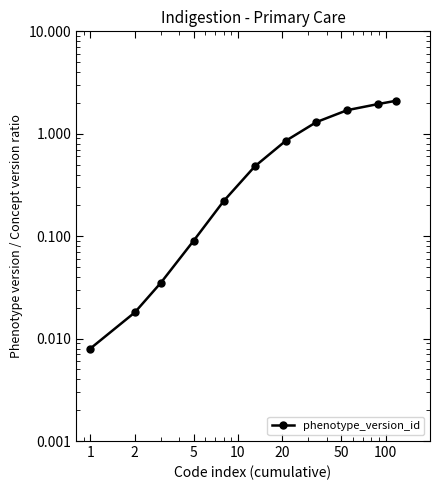

Is it true that the value at 100 is 0.5?

False